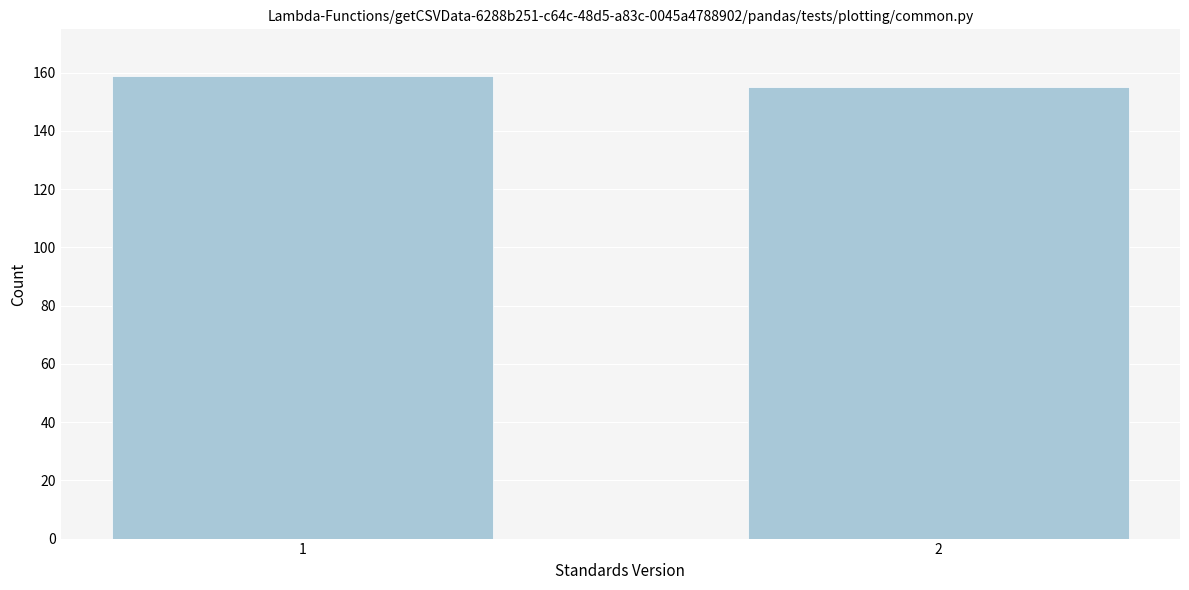

Reading right to left, extract all data points from this chart.

155	159